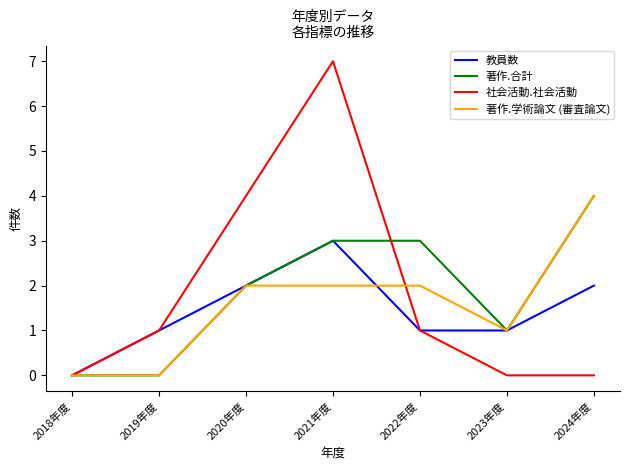

What is the difference between the maximum and minimum values in the 著作.合計 series?

4